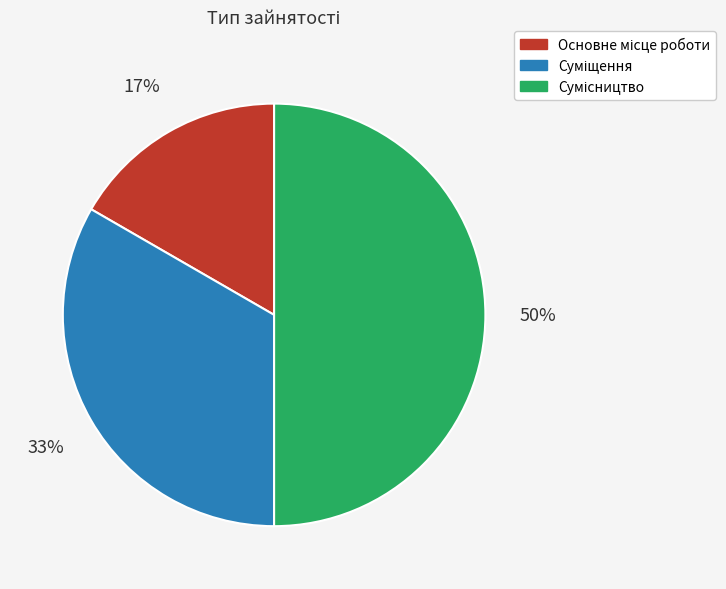

How many segments does this pie chart have?

3